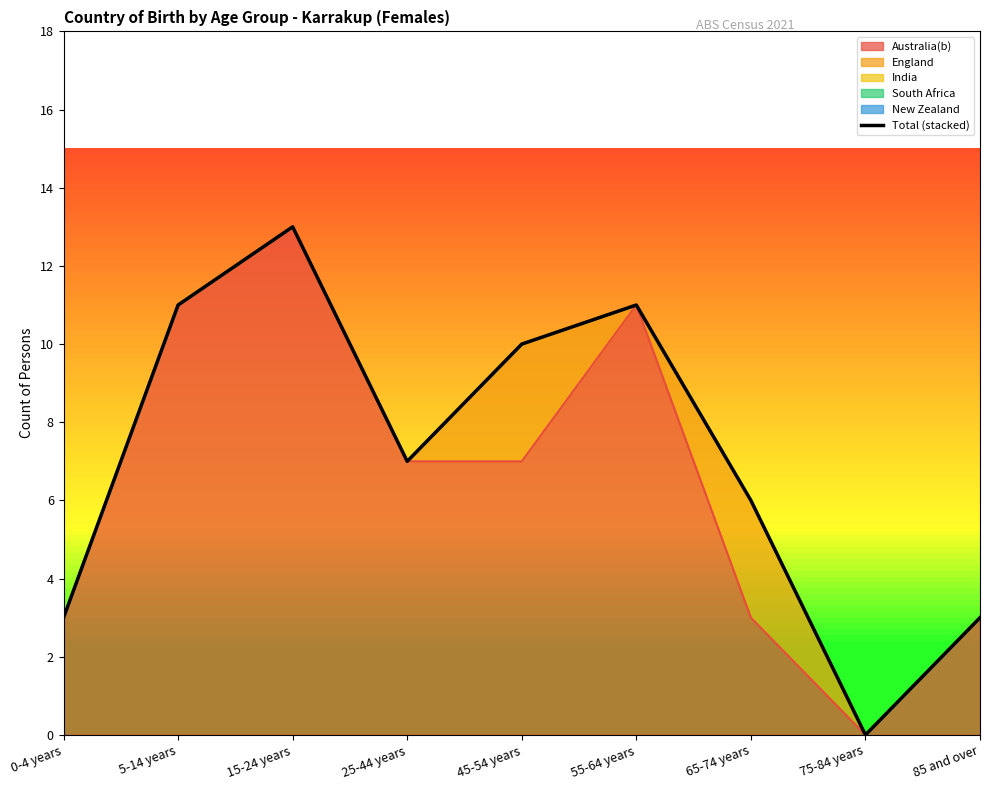

How many data points are less than 7?

4